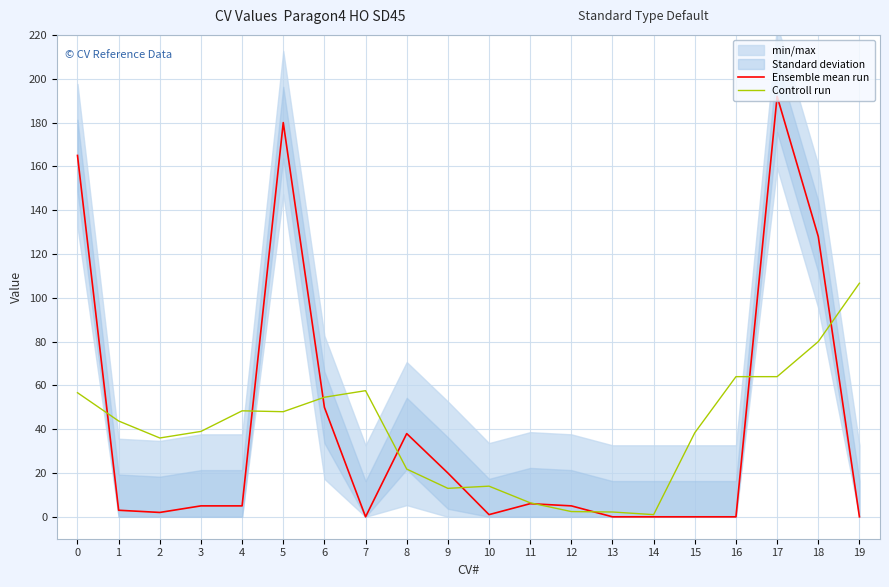

At which label is Ensemble mean run closest to 96?

18